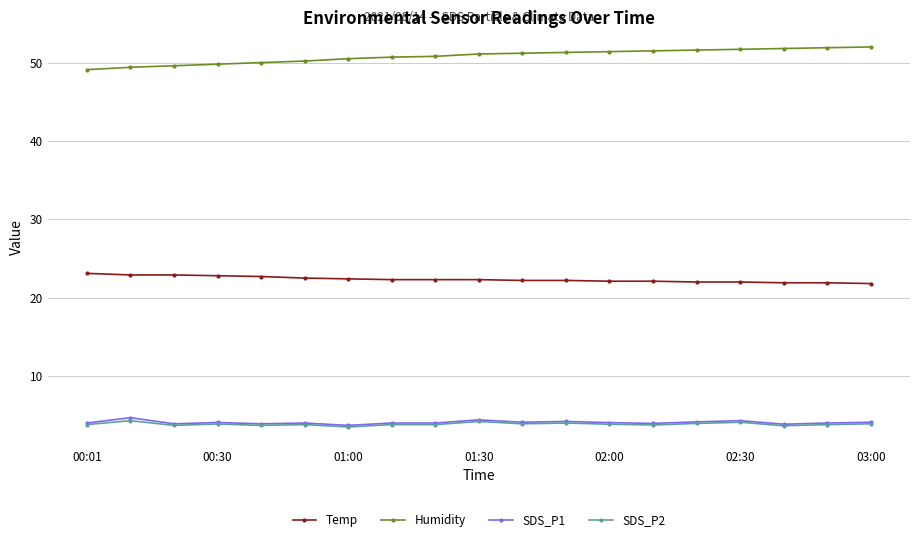

Which series has the largest total across all categories?

Humidity